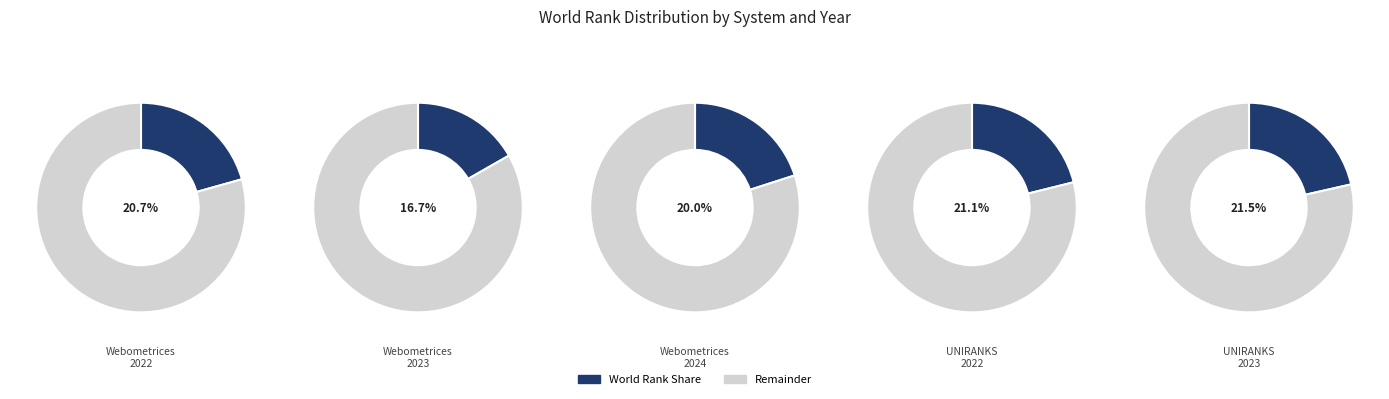

The Webometrices 2024 slice represents 20% of the pie. True or false?

True